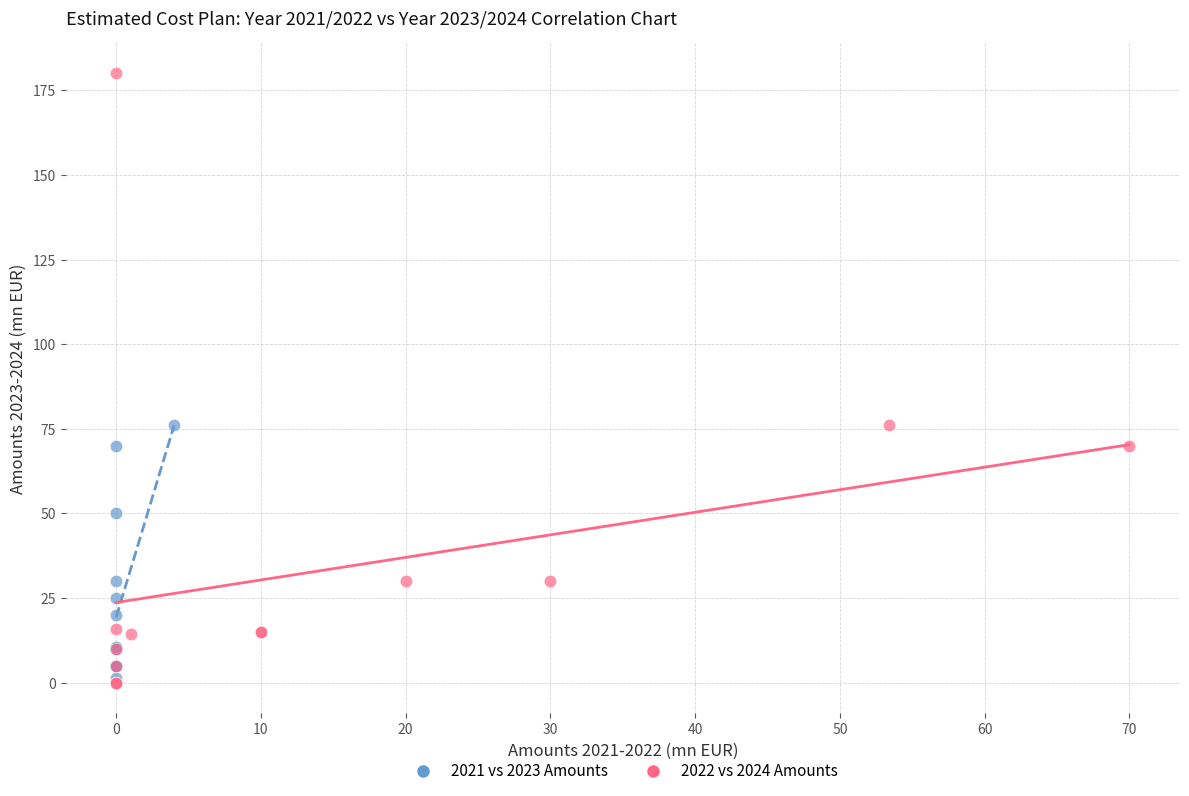

Which series has the largest Y range (max minus min)?

2022 vs 2024 Amounts